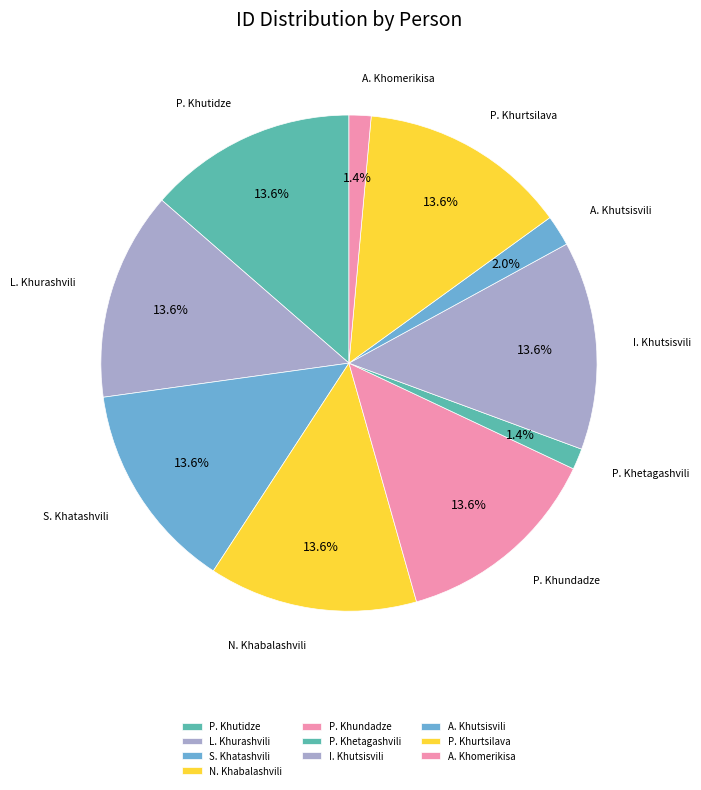

Does A. Khomerikisa represent more than half of the total?

No